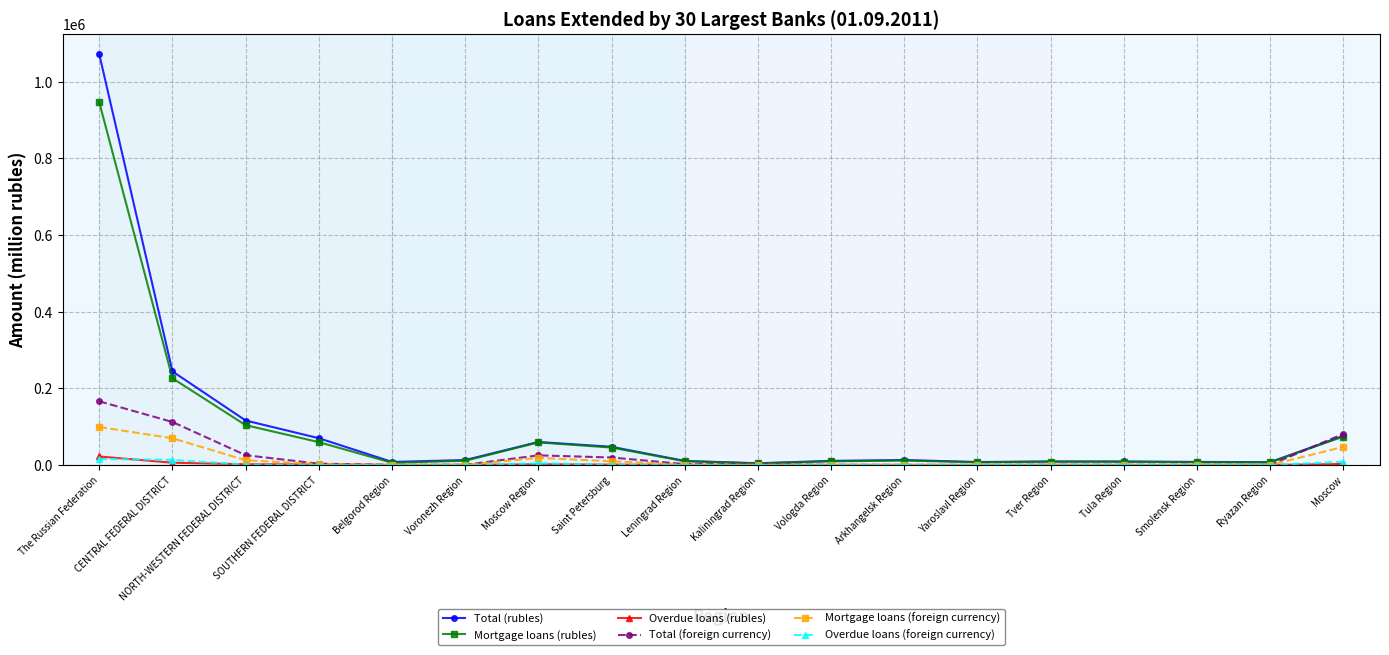

What is the label of the 9th point from the right?

Kaliningrad Region